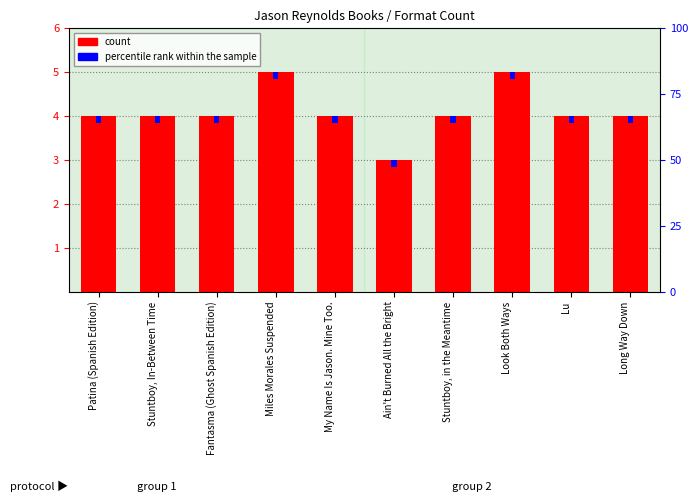

What position from the left is My Name Is Jason. Mine Too.?

5